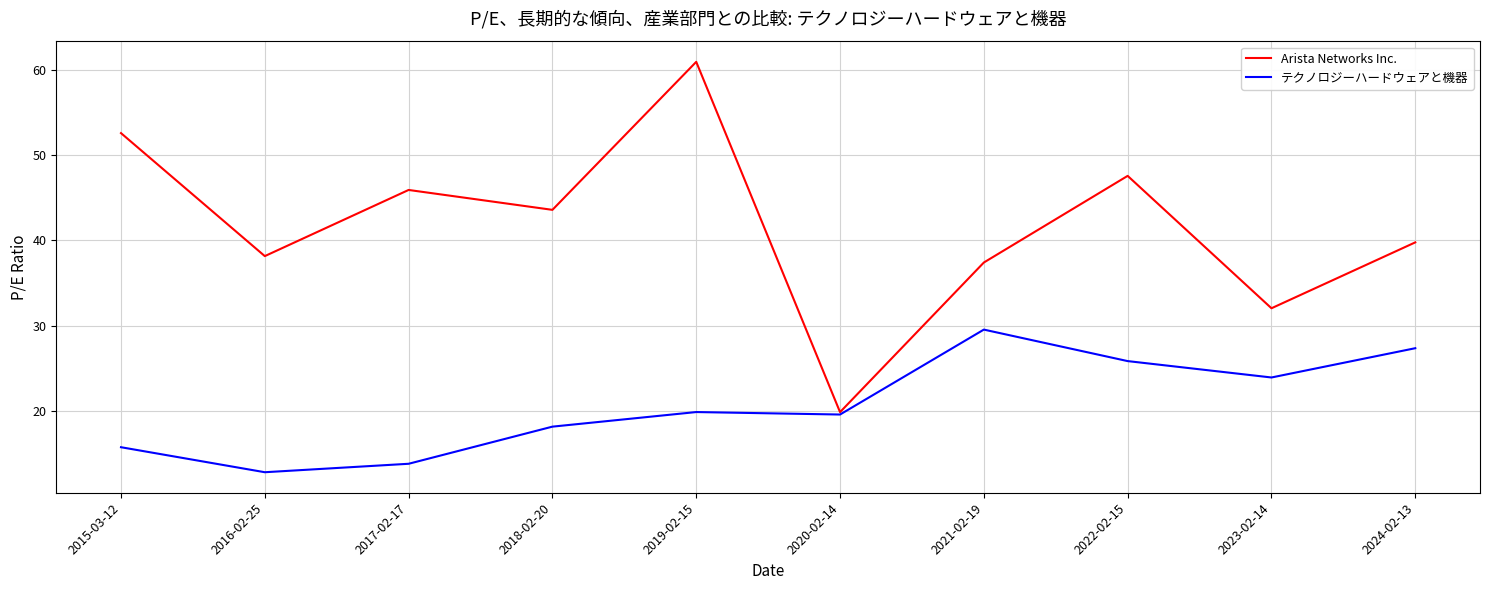

At which category is the sum across all series the highest?

2019-02-15